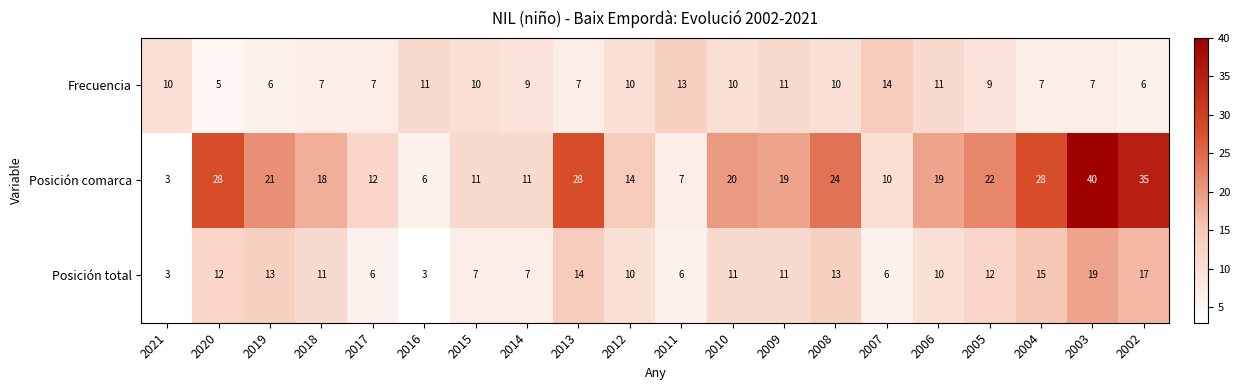

What is the total value across all series at 2005?

43